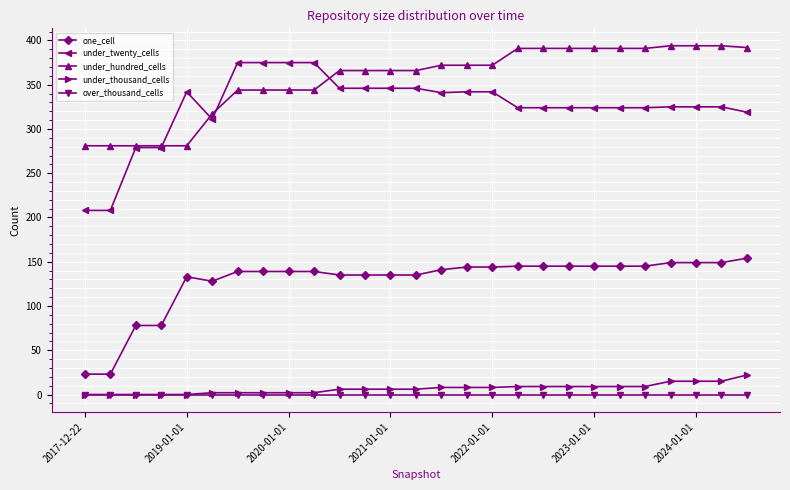

Rank the series by their maximum value, from highest to lowest.

under_hundred_cells, under_twenty_cells, one_cell, under_thousand_cells, over_thousand_cells